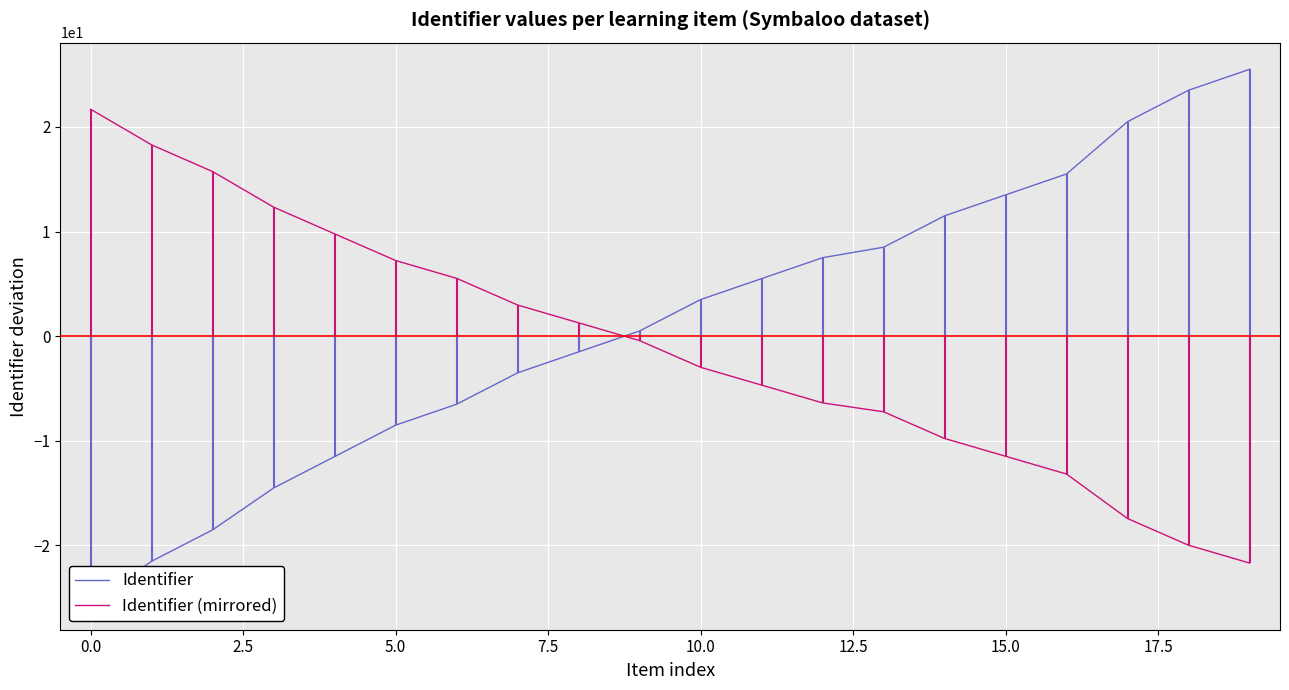

What is the lowest value of the Identifier (mirrored) series?

-21.7